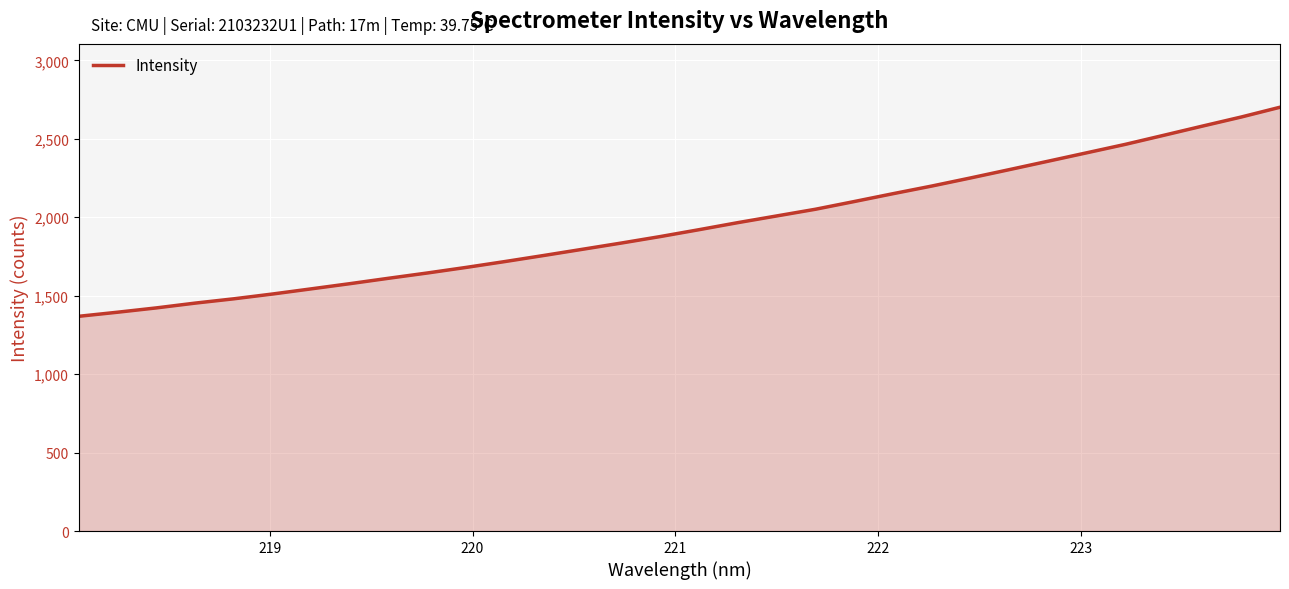

What is the greatest value displayed?

2701.4